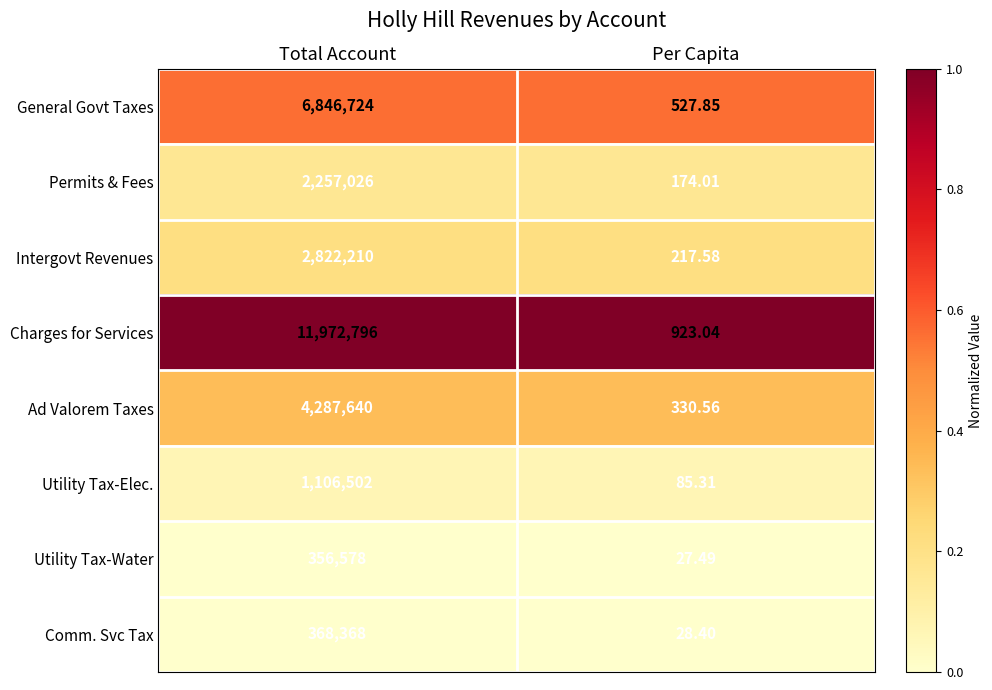

Between Total Account and Per Capita, which series saw the biggest shift?

Charges for Services